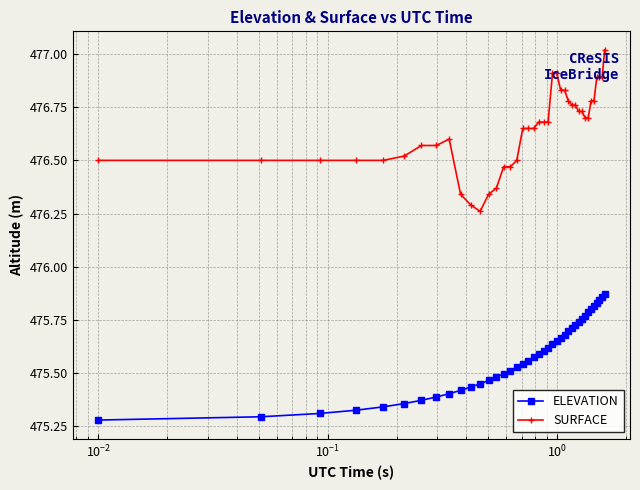

What is the difference between the maximum and minimum values in the SURFACE series?

0.8